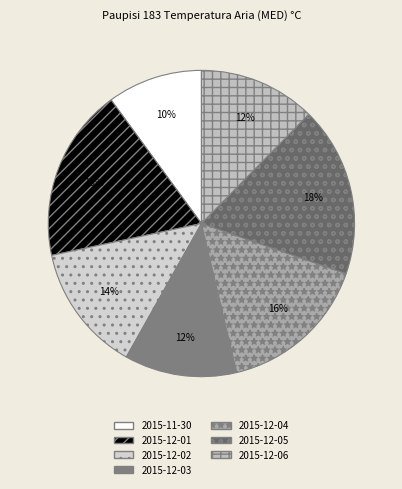

How many segments does this pie chart have?

7